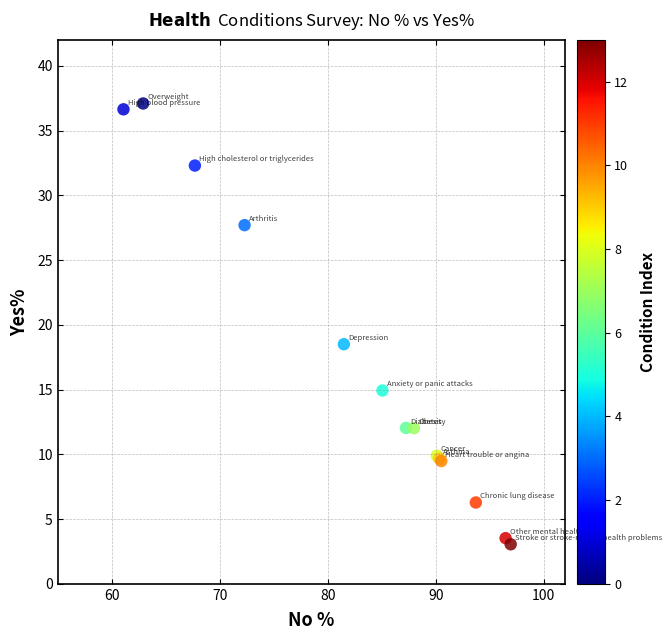

What Y value in the scatter plot is closest to 20?

18.5